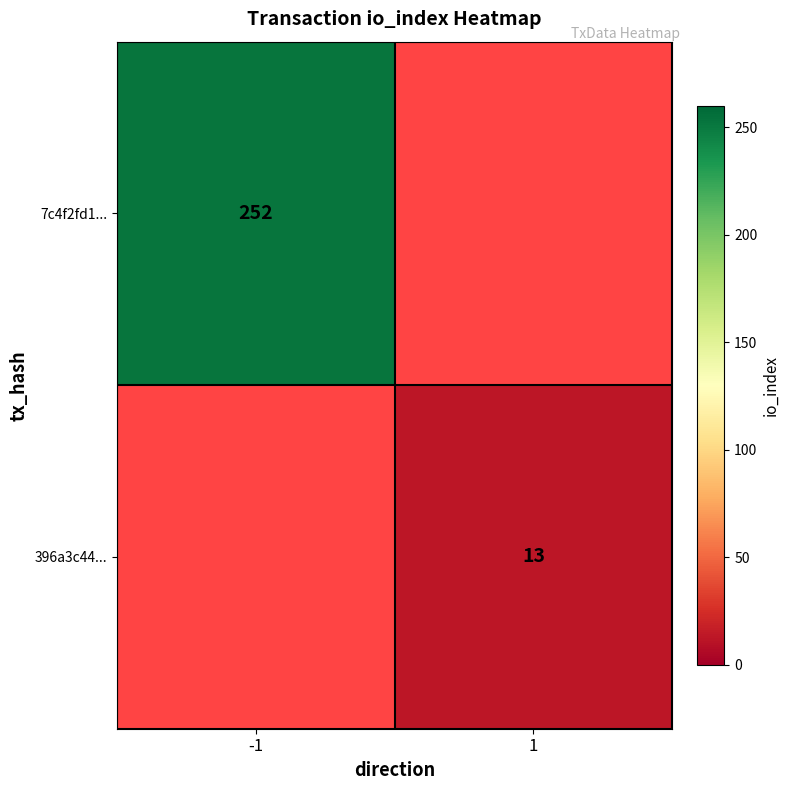

True or false: 396a3c44... has a value of 13 at 1.

True